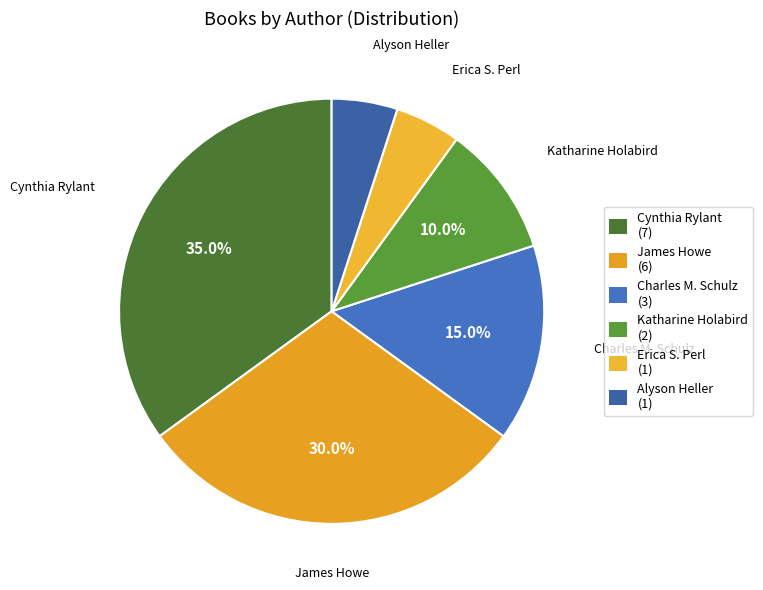

Between Alyson Heller and James Howe, which is larger?

James Howe